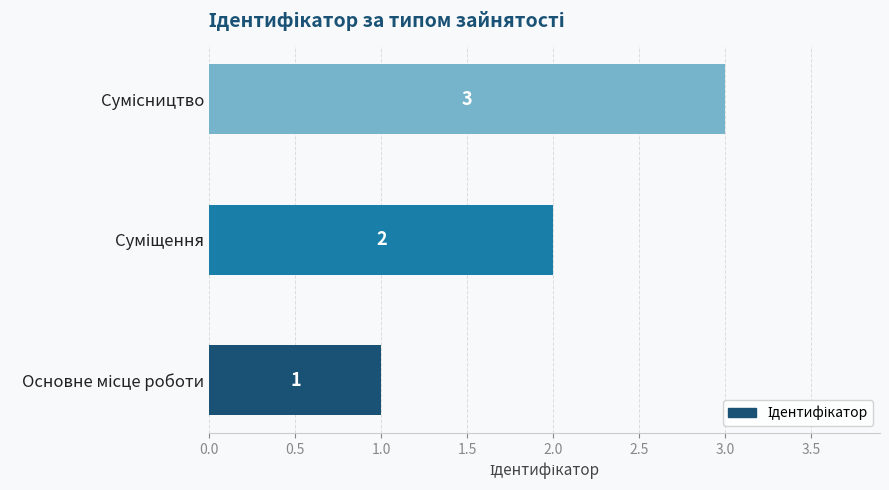

How many values are between 1 and 3?

3